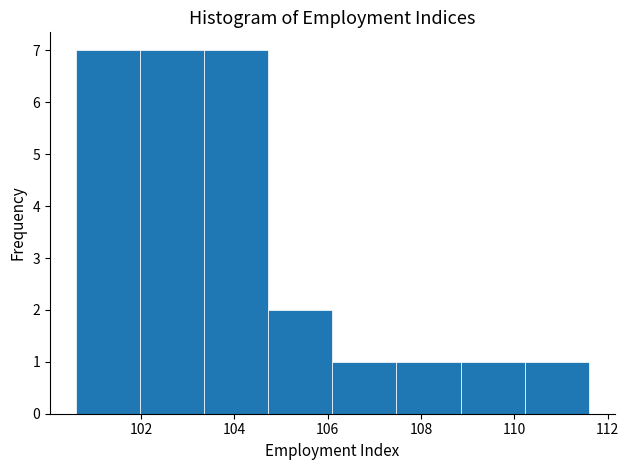

How tall is the bar that spans 107.4 to 108.8 on the x-axis? Neither the bar edges nor the heights are printed on the chart, so give them approximately, as read against the axes.

1